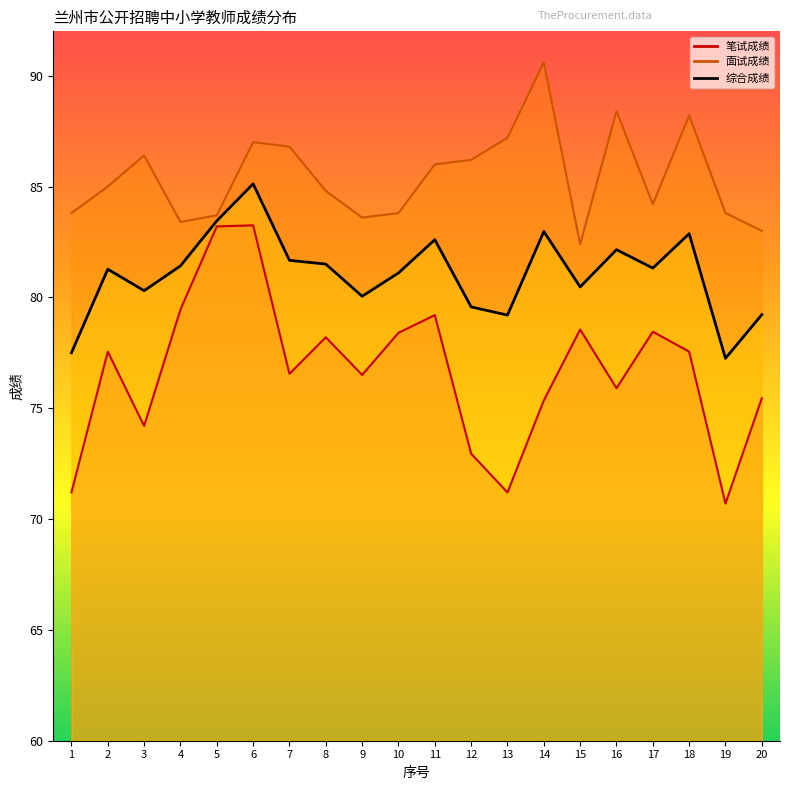

In 面试成绩, how many points are lower than both neighbors (excluding endpoints)?

4